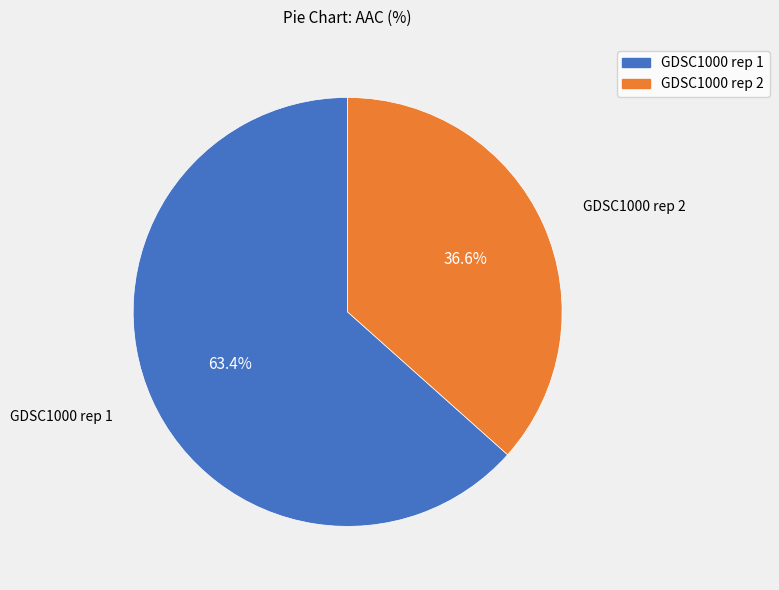

What is the ratio of the value at GDSC1000 rep 2 to the value at GDSC1000 rep 1?

0.6